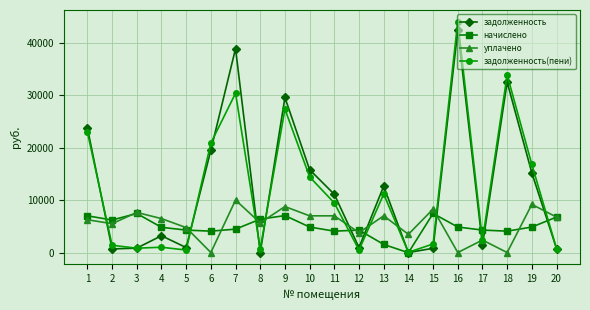

What is the sum of the уплачено values at 7 and 15?

18289.9